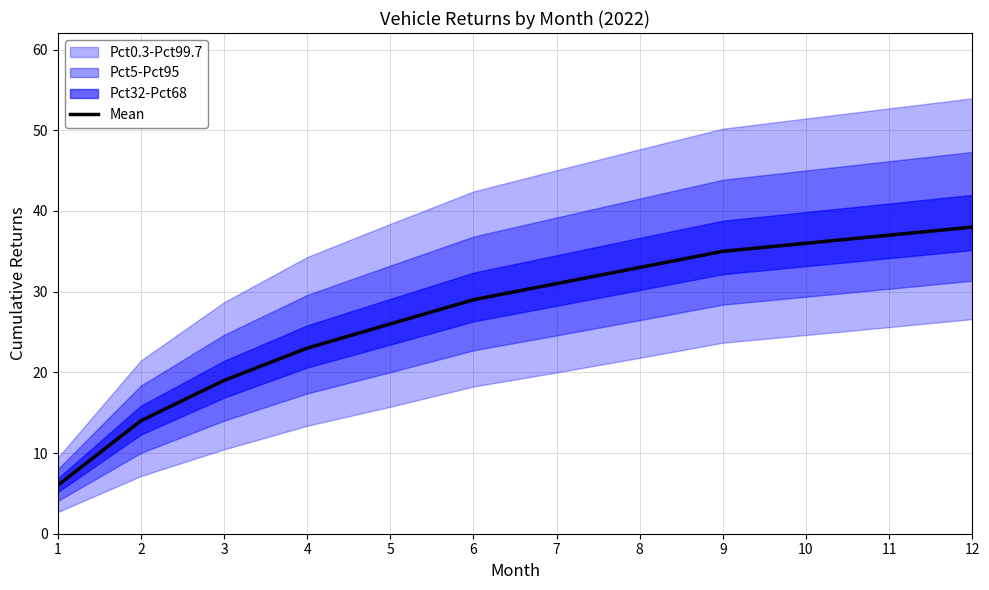

How many values are below 31?

6